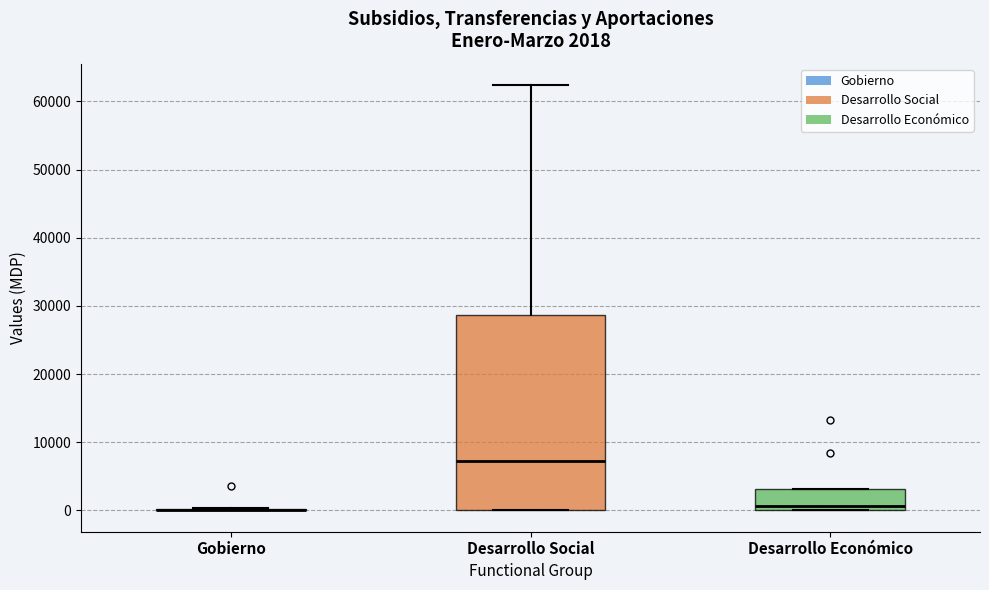

Which box is the tallest, from its lower edge to its upper edge?

Desarrollo Social